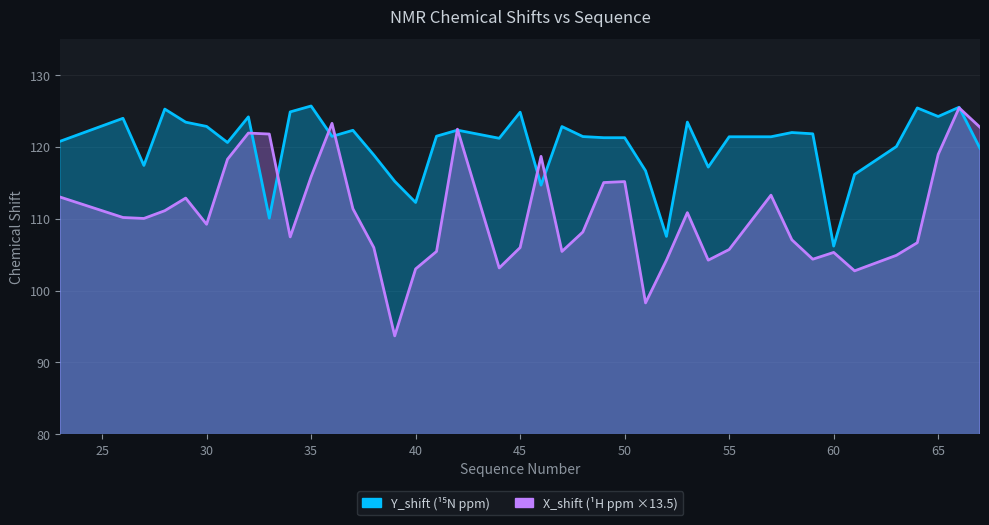

Is it true that Y_shift equals 115.2 at 39?

True